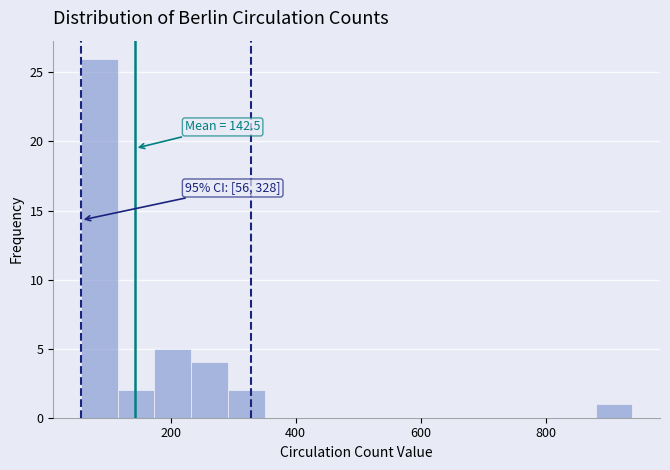

Around what value on the x-axis is the tallest bar? Give the approximate position of its centre, as read against the axis.

80